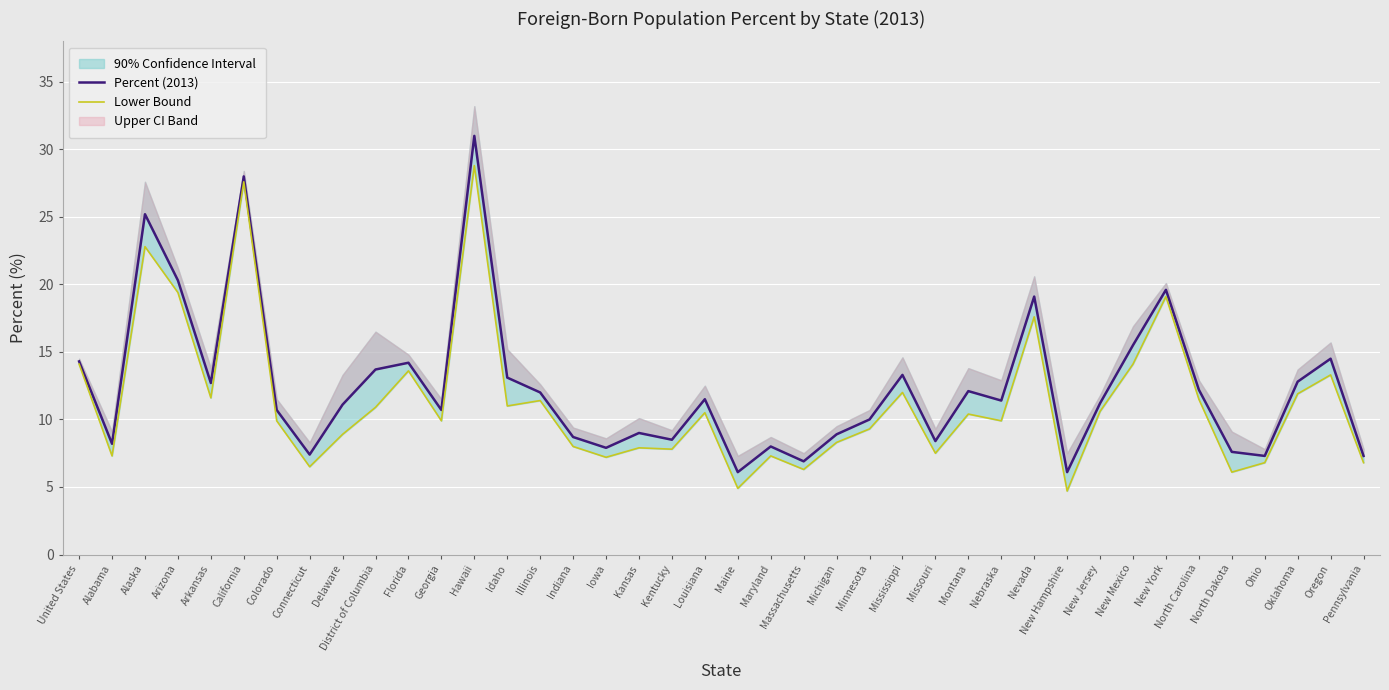

How many data points in Lower Bound are above 10?

20